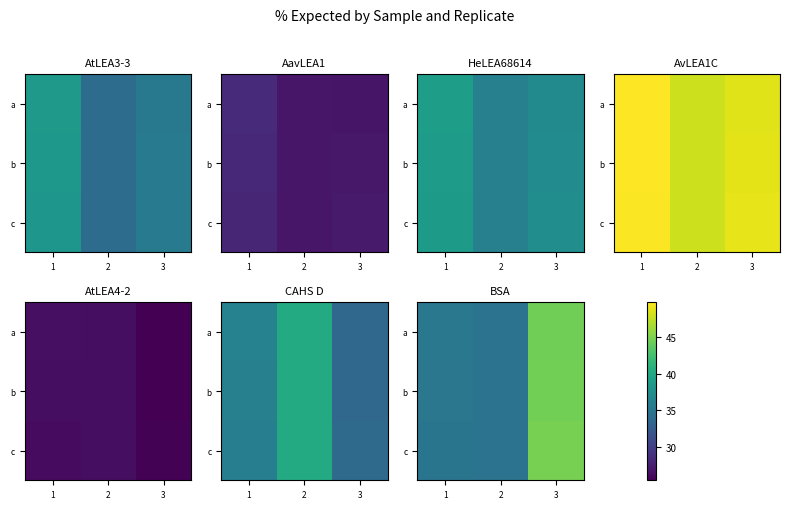

Is it true that c equals 61.6 at 2?

False